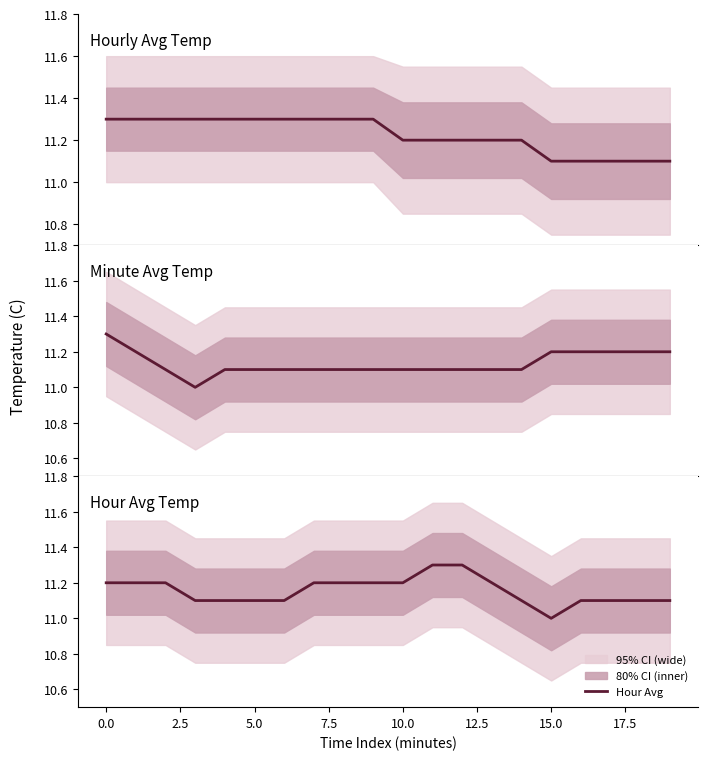

The Hour Avg series shows 6.1 at 15.0. True or false?

False